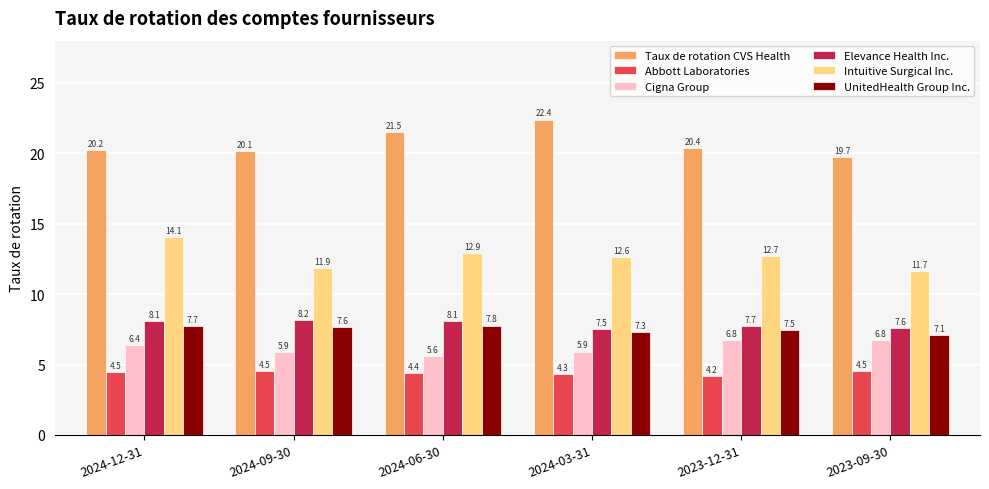

At which category is the sum across all series the highest?

2024-12-31